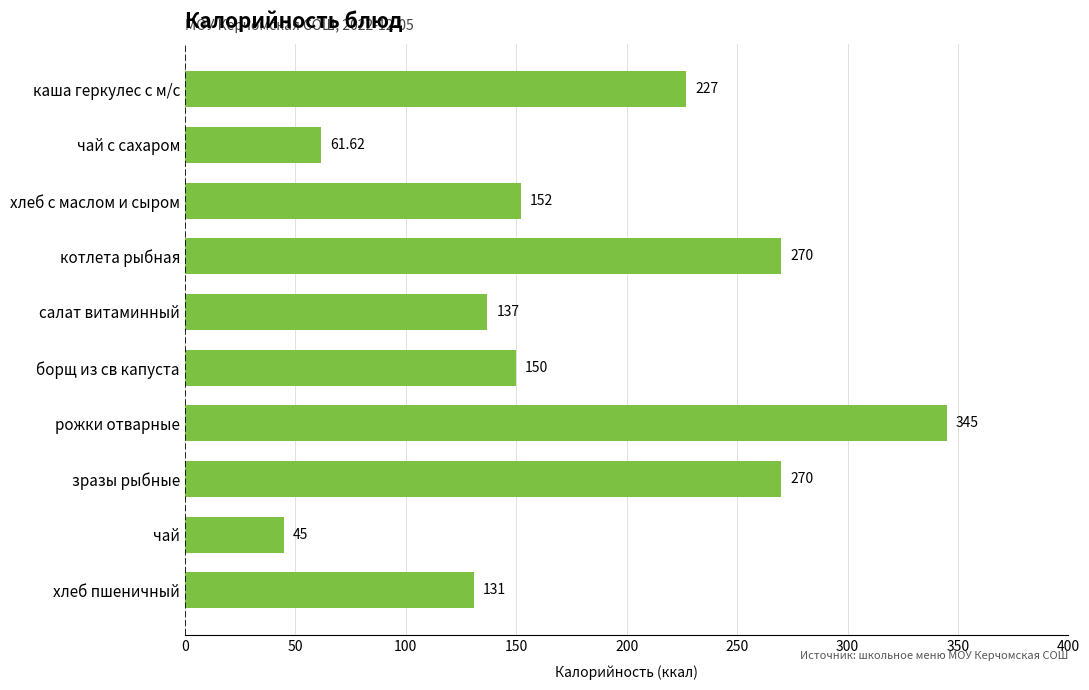

Which has a higher value, рожки отварные or котлета рыбная?

рожки отварные